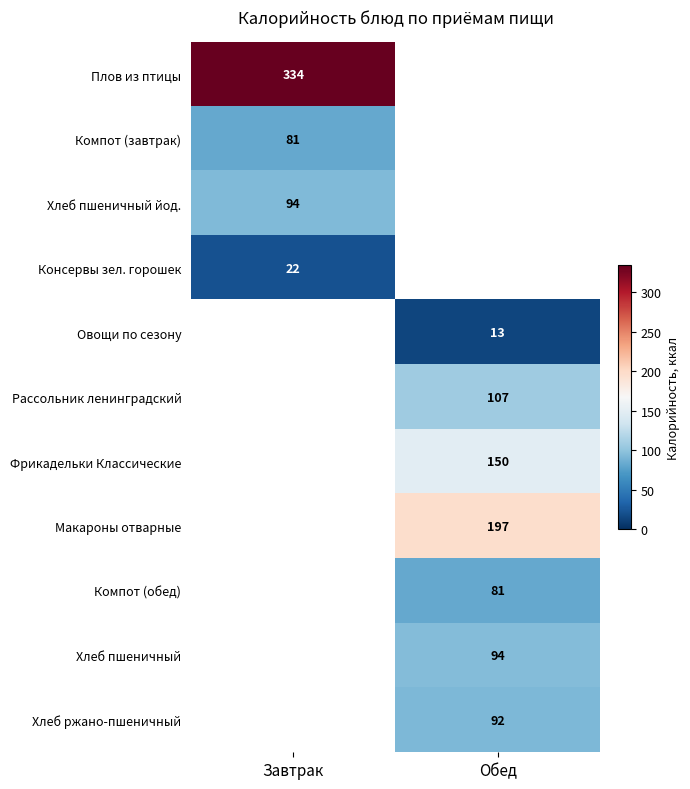

Between Завтрак and Обед, which is larger?

Обед